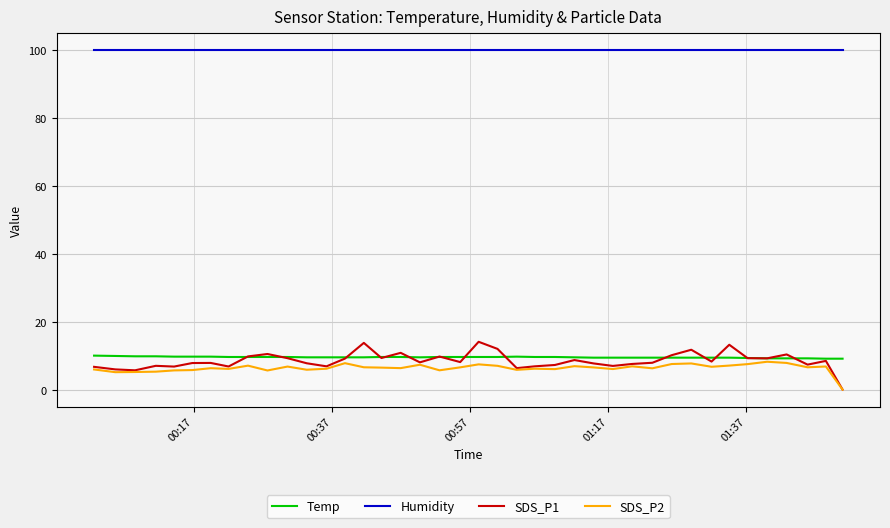

Which series has the largest total across all categories?

Humidity